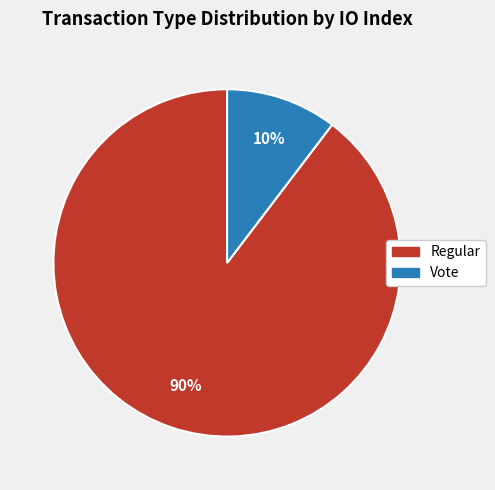

Count the number of slices in the pie.

2